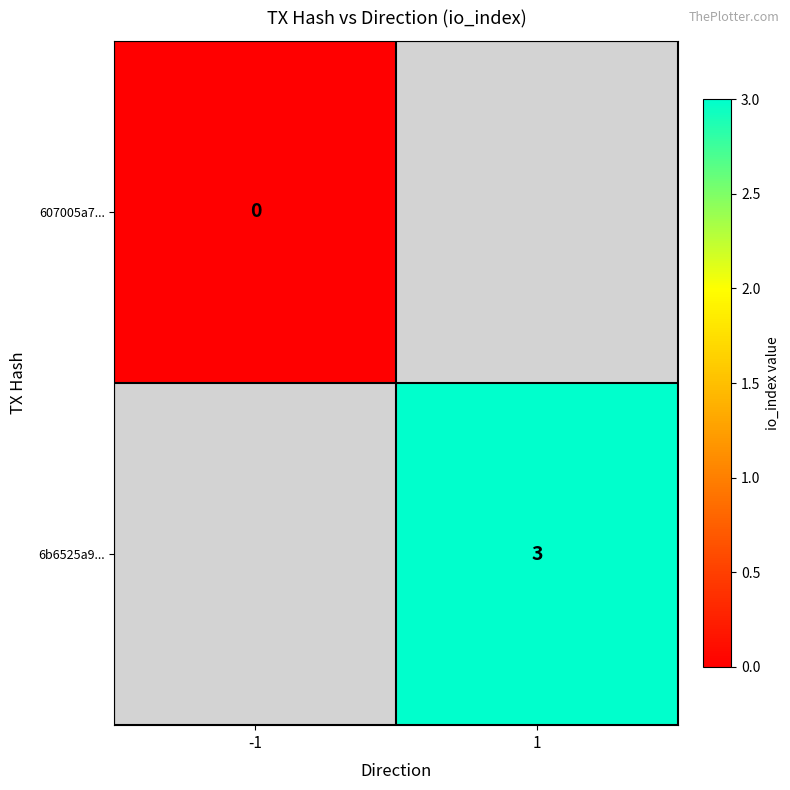

Is the value of 607005a7... at -1 greater than the value of 6b6525a9... at 1?

No